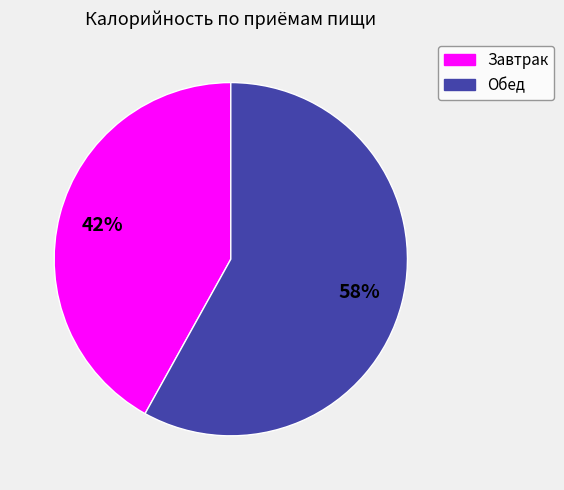

Do Обед and Завтрак together represent more than half of the pie?

Yes